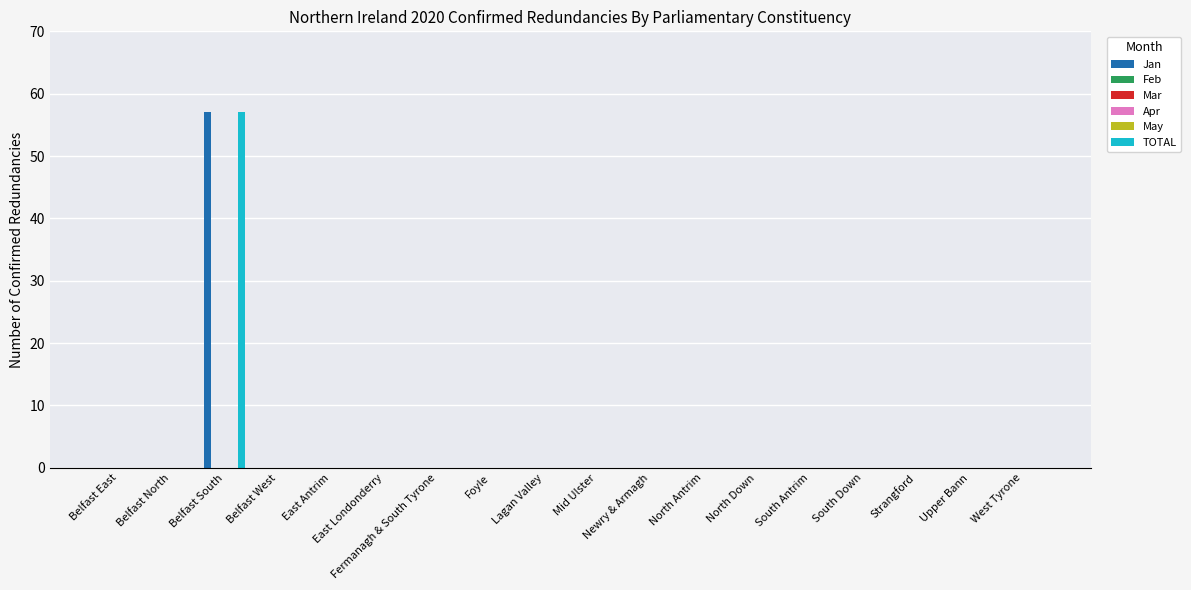

What are all the series names shown in the legend?

Jan, Feb, Mar, Apr, May, TOTAL